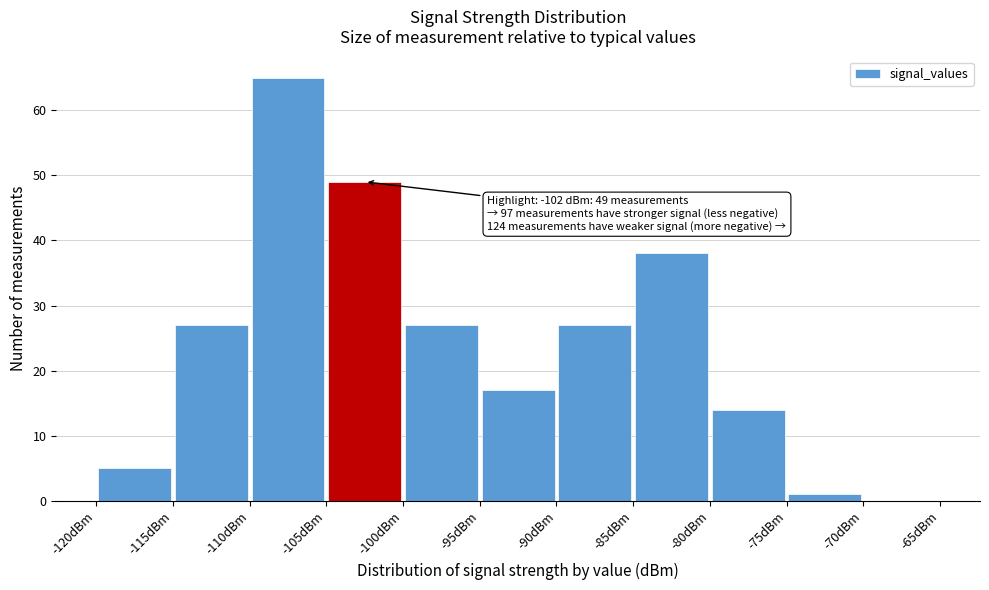

Over which range of the x-axis is the bar tallest?

-110 to -105